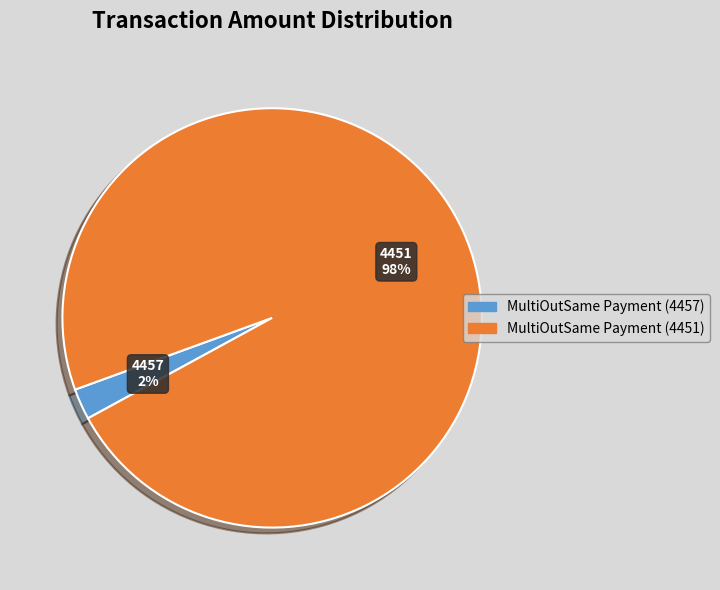

Is it true that MultiOutSame Payment (4457) is 17% of the pie?

False